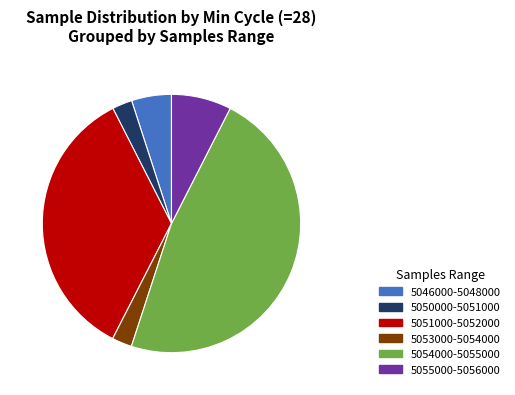

Is there any slice that represents more than half of the pie?

No